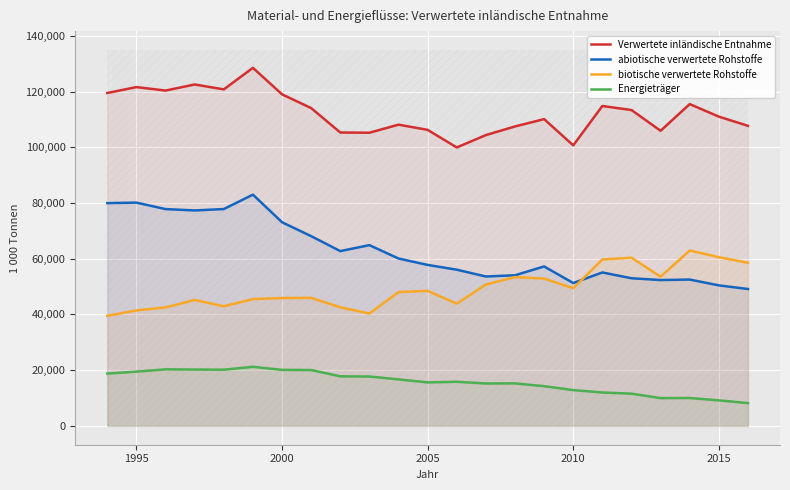

How many lines are shown in the chart?

4